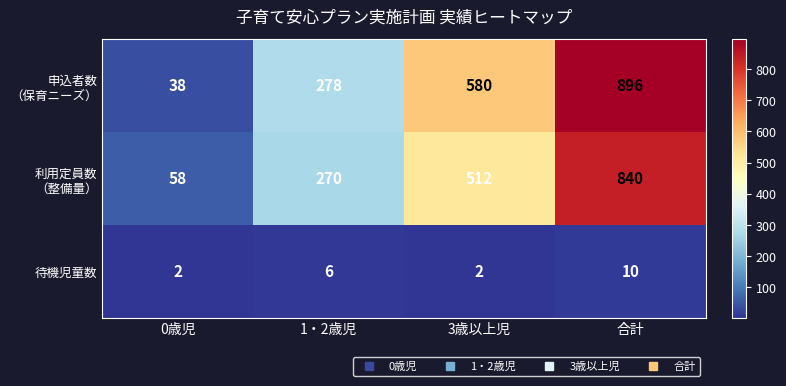

Which label corresponds to the largest value in the chart?

合計